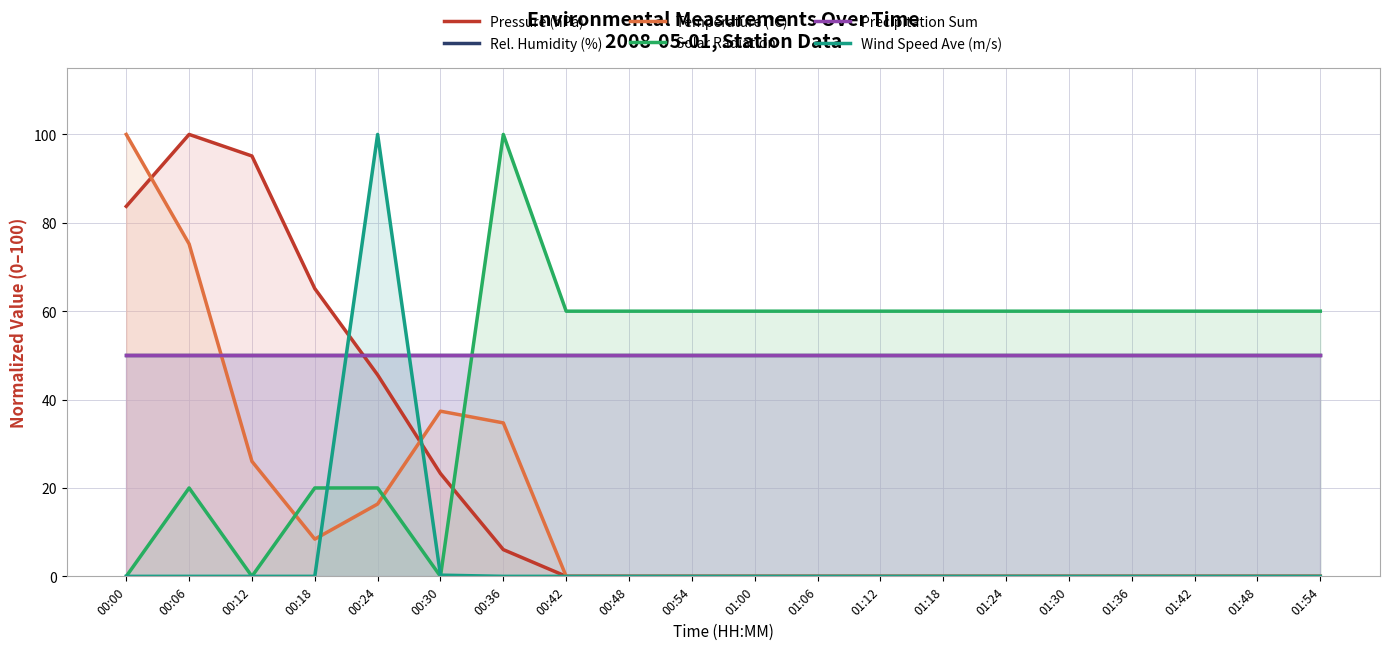

How many data points in Solar Radiation are above 59?

14